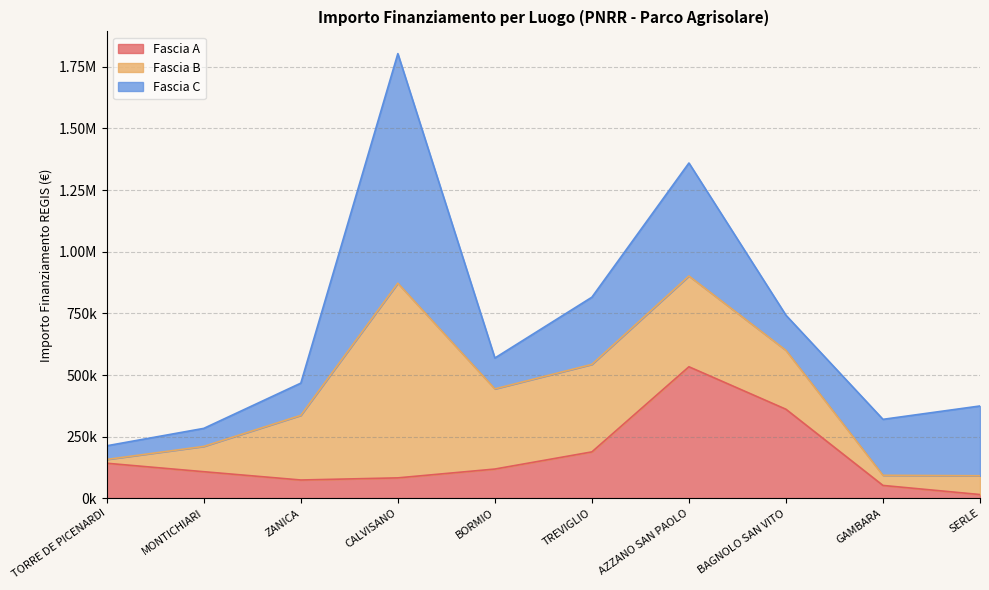

Where is the first local maximum for Fascia A?

AZZANO SAN PAOLO